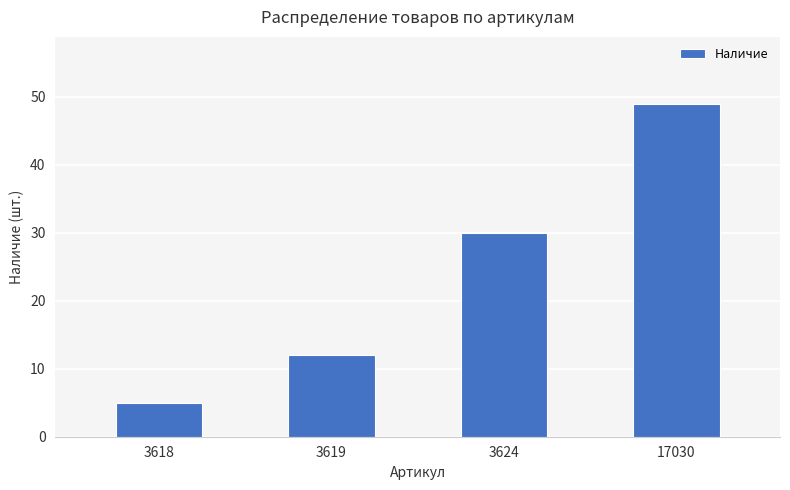

What is the minimum value shown in the chart?

5